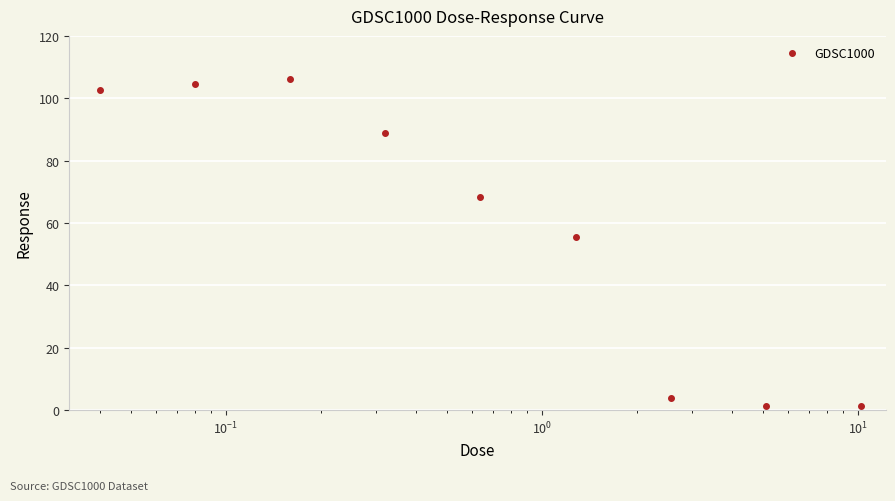

What is the greatest value displayed?

106.1